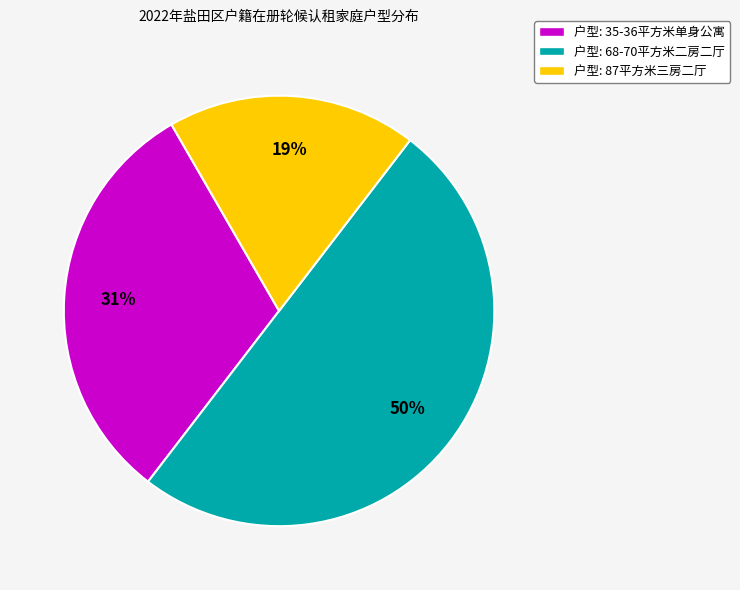

To the nearest percent, what is the difference between the largest and smallest slice percentages?

31%